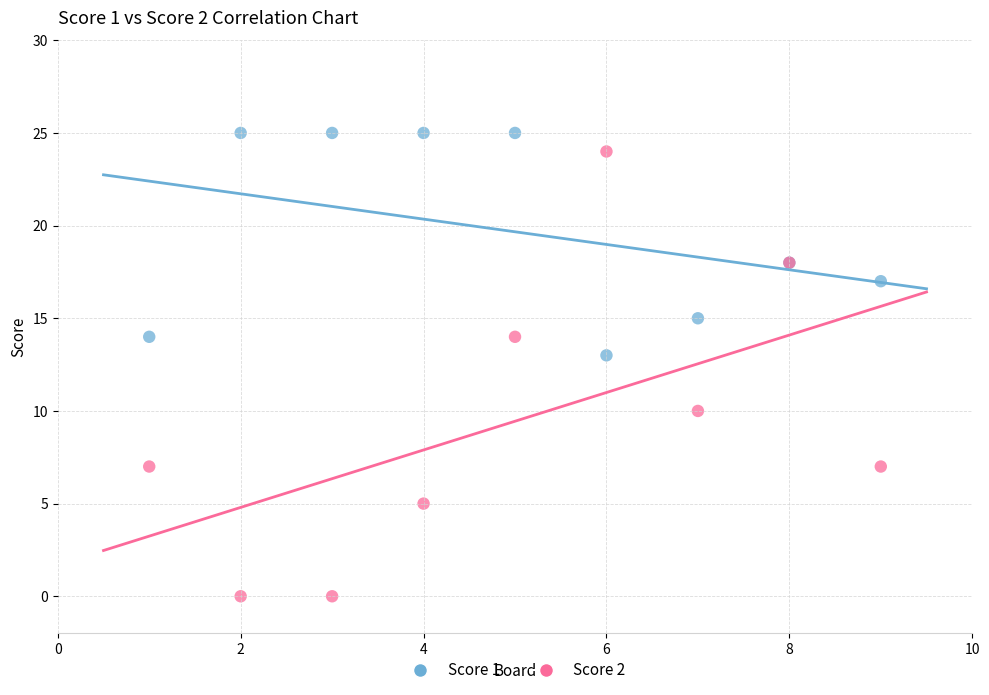

Across all series, what Y value is closest to 12?

13